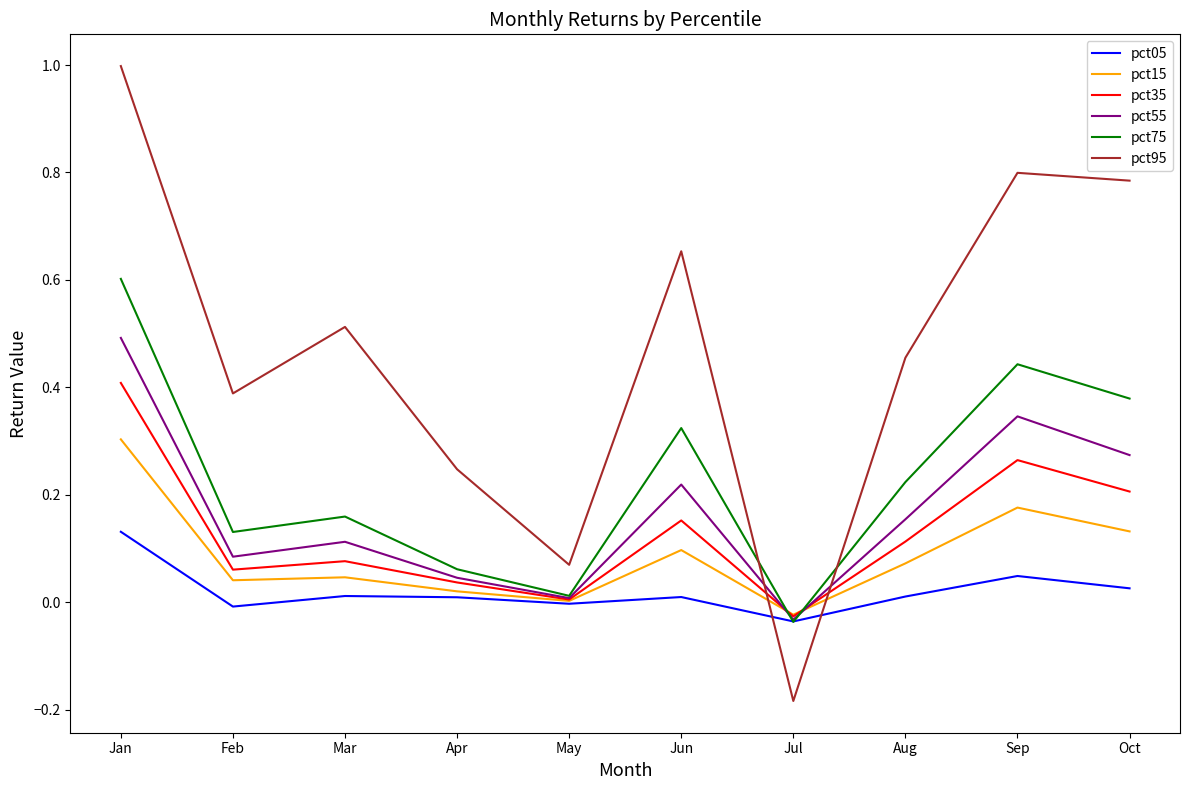

Is the value of pct75 at Oct greater than the value of pct35 at Mar?

Yes